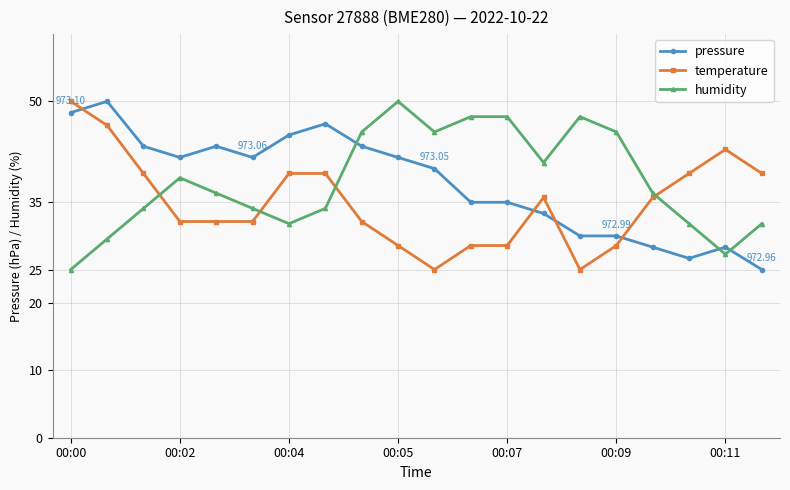

How many data points in humidity are above 36?

11